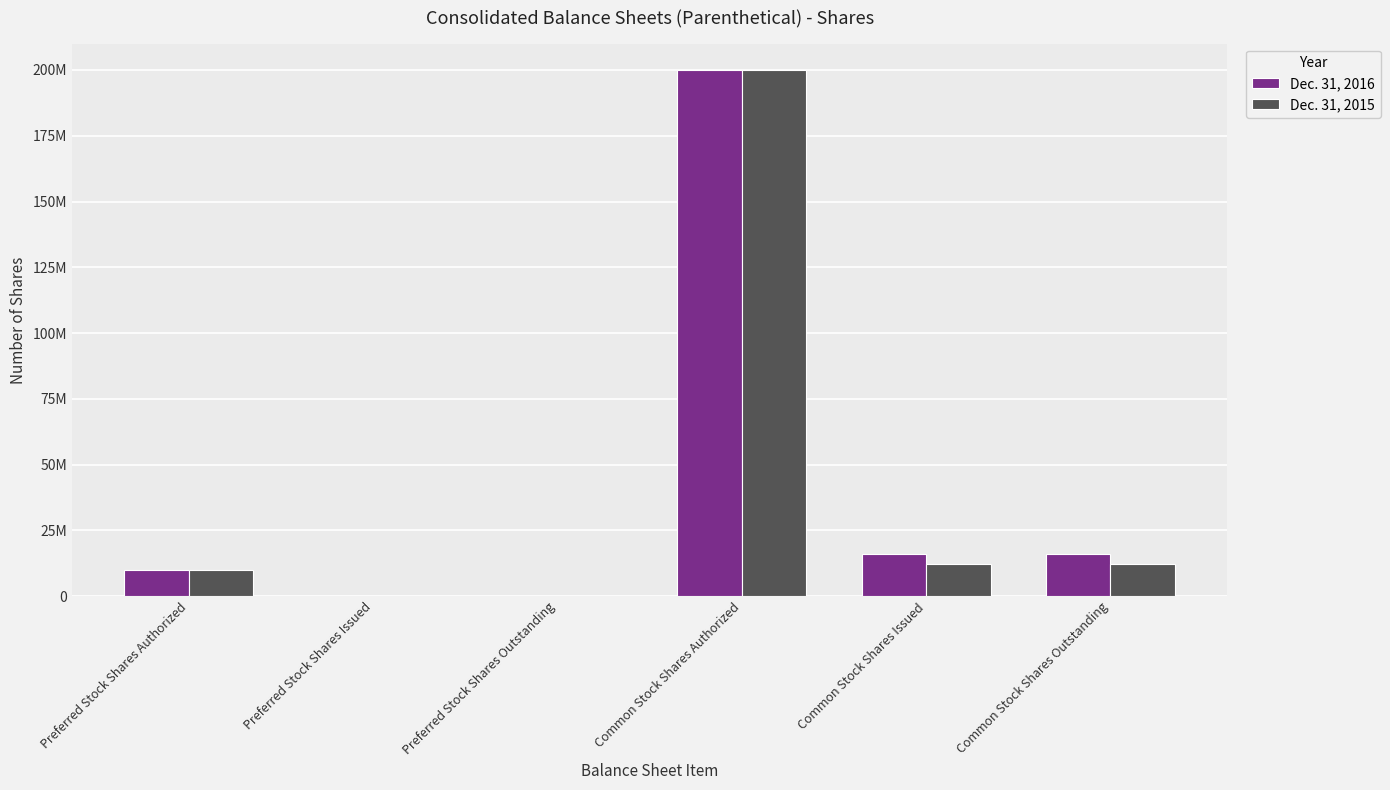

What are all the series names shown in the legend?

Dec. 31, 2016, Dec. 31, 2015